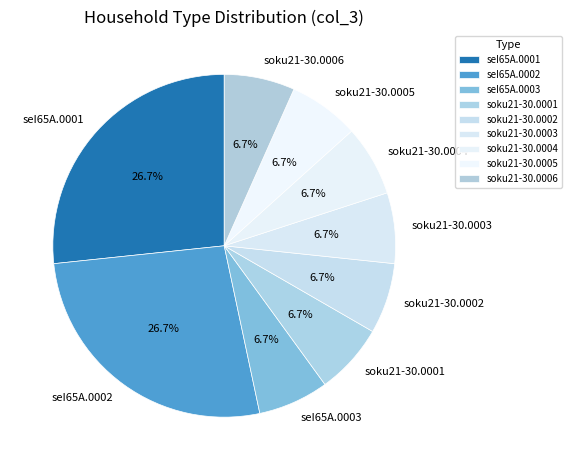

What percentage is the soku21-30.0001 slice, to the nearest percent?

7%